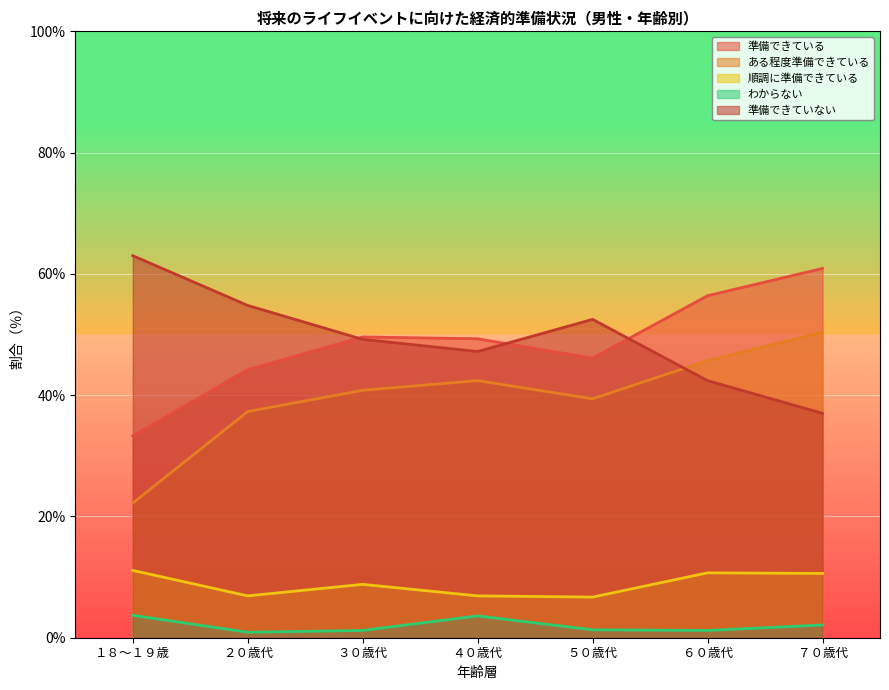

How many interior local valleys does the 順調に準備できている series have?

2